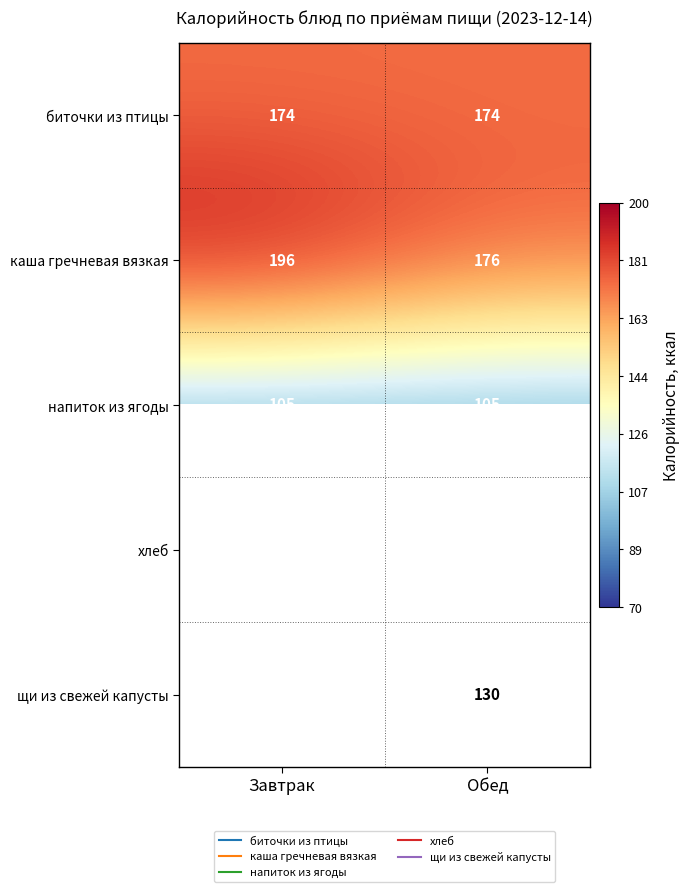

Is it true that биточки из птицы equals 174.0 at Обед?

True